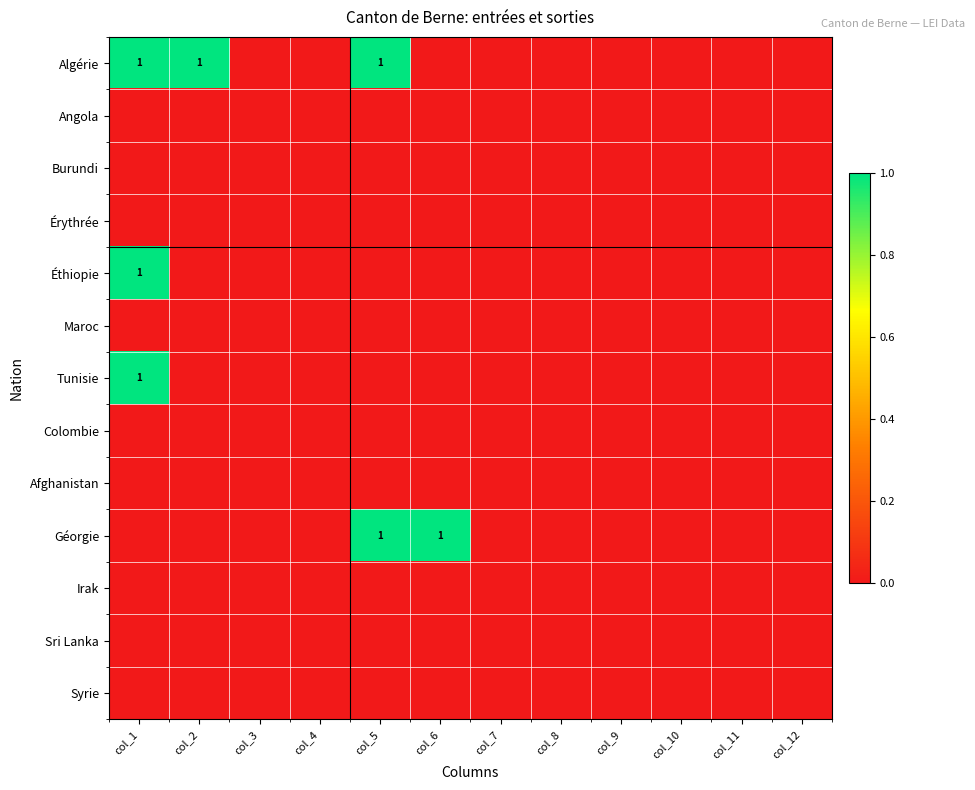

The value of Éthiopie at col_1 is 1. True or false?

True